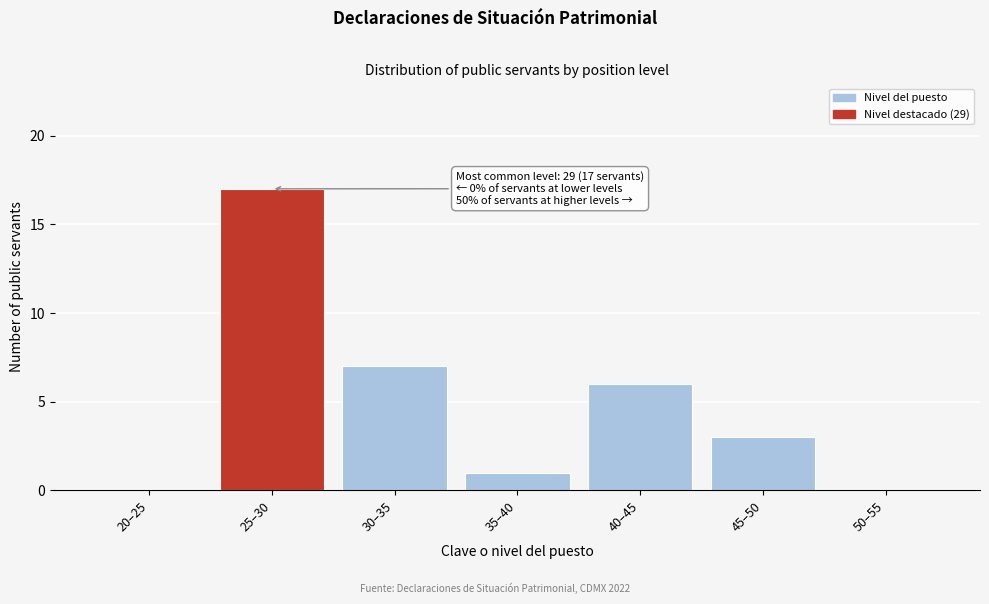

Reading right to left, transcribe all the data shown in this chart.

50–55=0	45–50=3	40–45=6	35–40=1	30–35=7	25–30=17	20–25=0